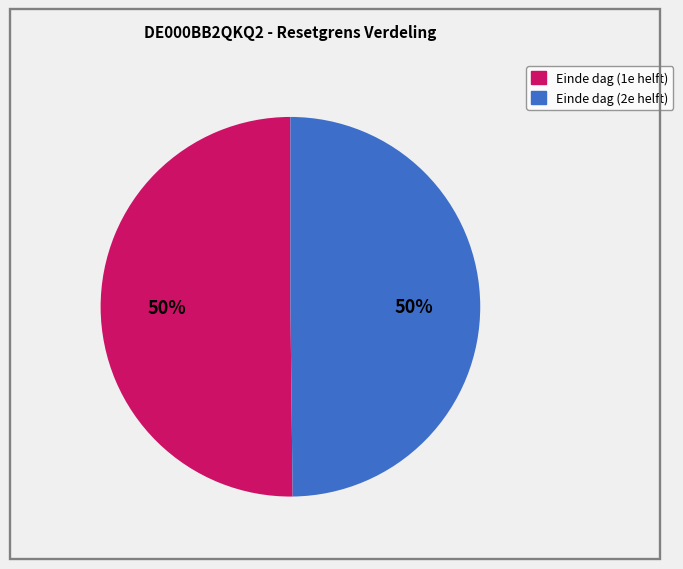

To the nearest percent, what is the average slice percentage?

50%